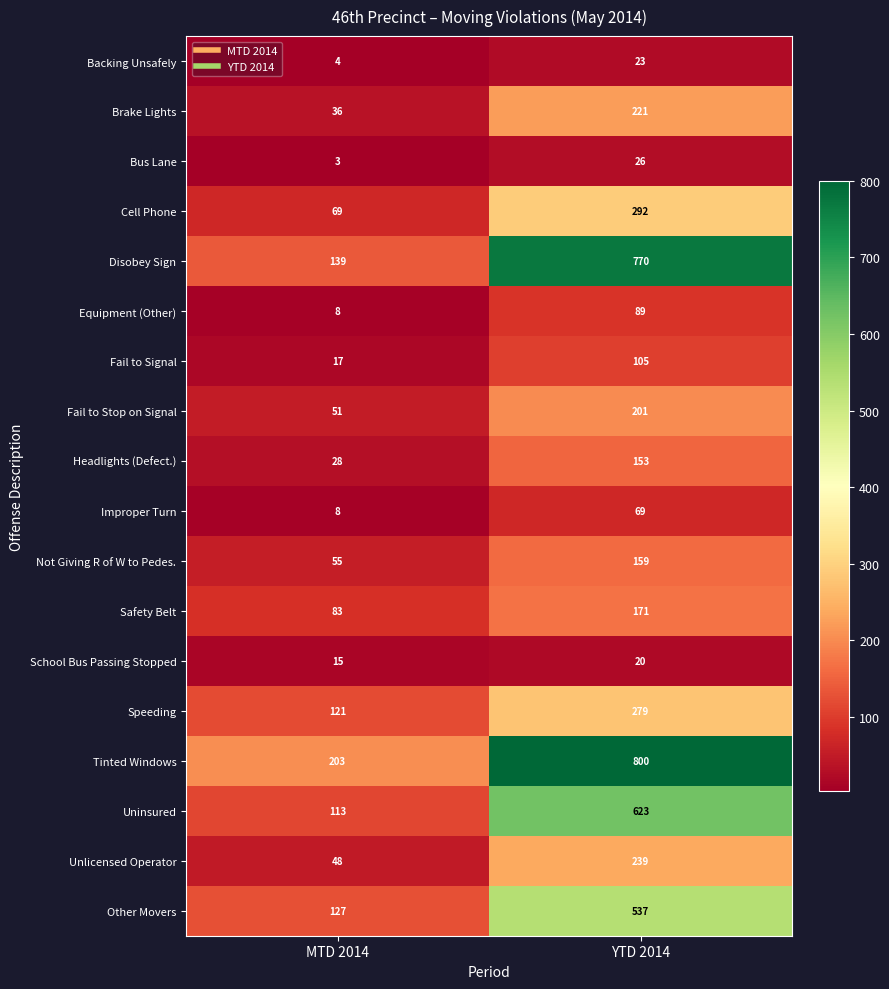

At which label is School Bus Passing Stopped closest to 17?

MTD 2014